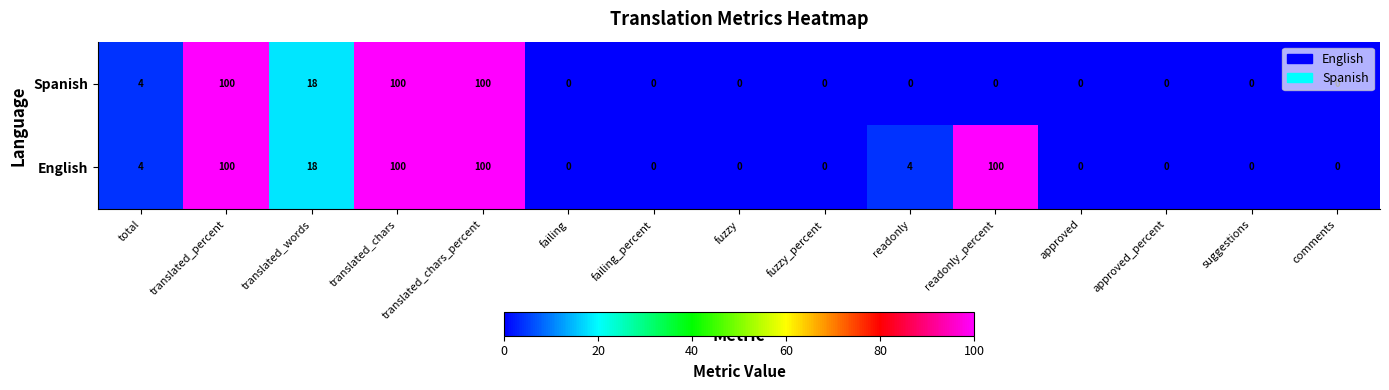

Where is English nearest to the value 50?

translated_words